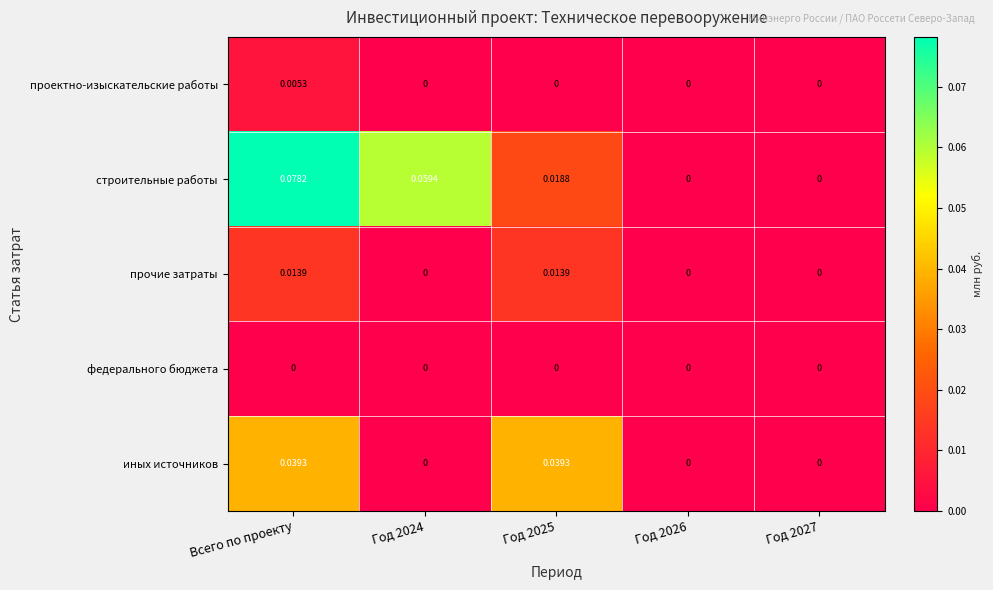

Between Год 2024 and Год 2026, which series saw the biggest shift?

строительные работы